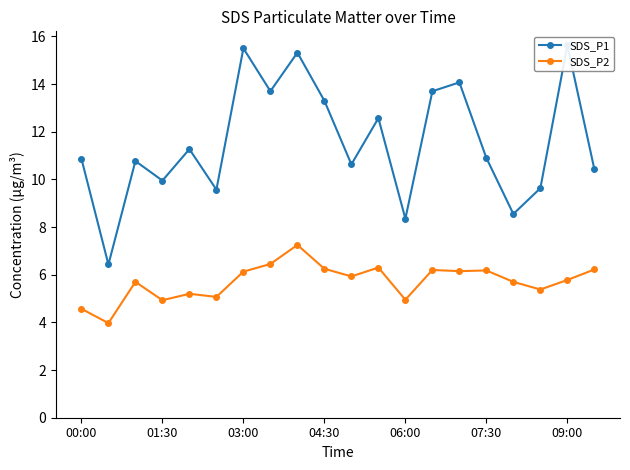

How many lines are shown in the chart?

2